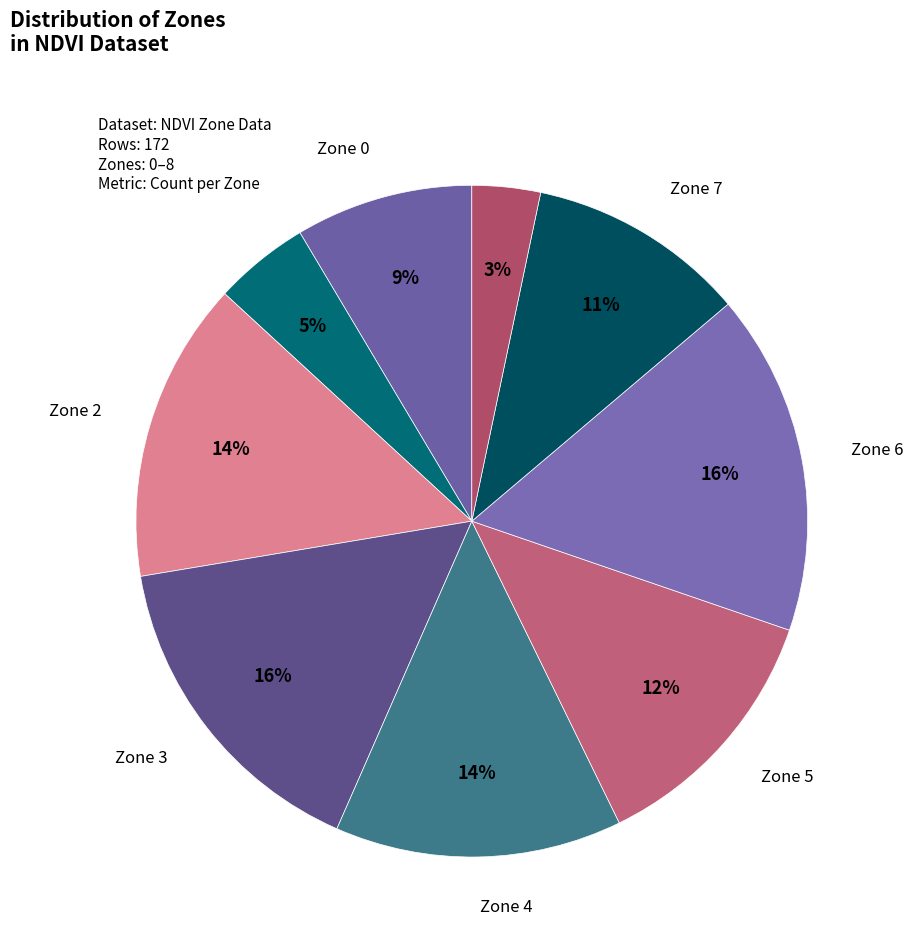

What is the smallest slice in the pie chart?

Zone 8